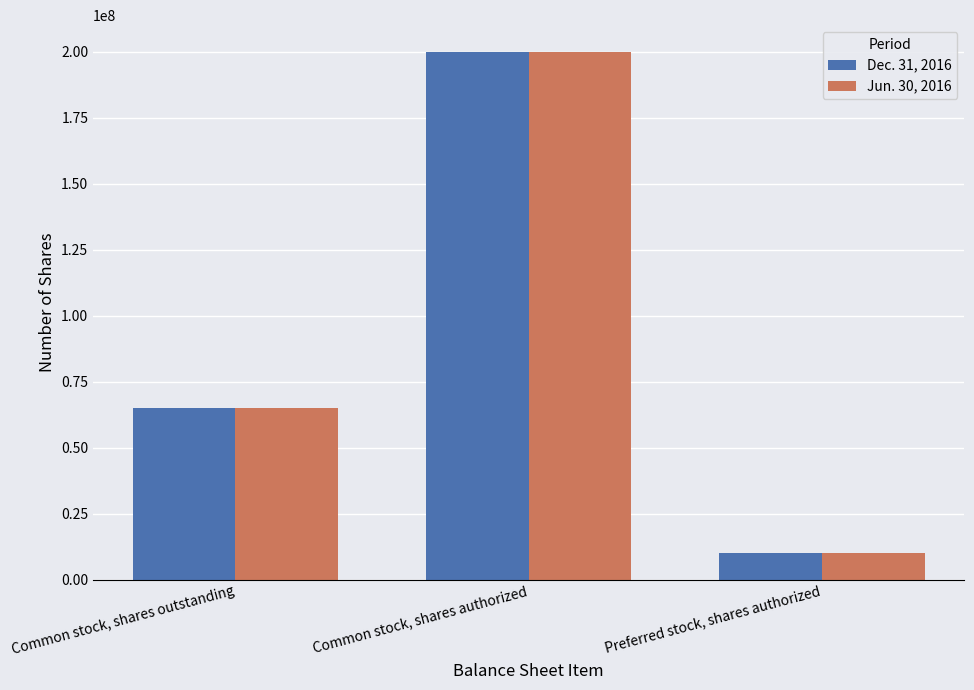

Is the value of Dec. 31, 2016 at Common stock, shares outstanding greater than the value of Jun. 30, 2016 at Preferred stock, shares authorized?

Yes